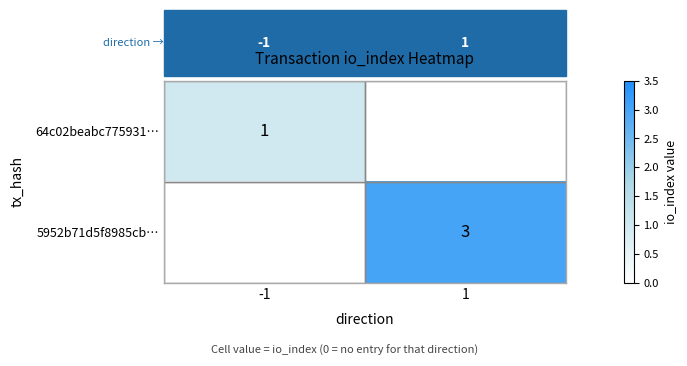

The 5952b71d5f8985cb… series shows 5 at 1. True or false?

False